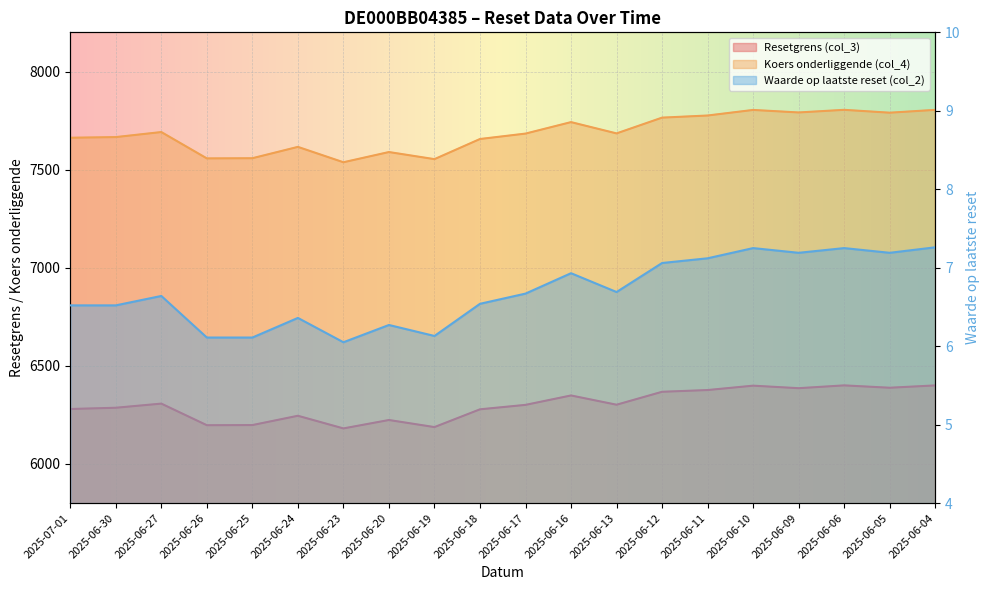

The Waarde op laatste reset (col_2) series shows 10.7 at 2025-06-30. True or false?

False